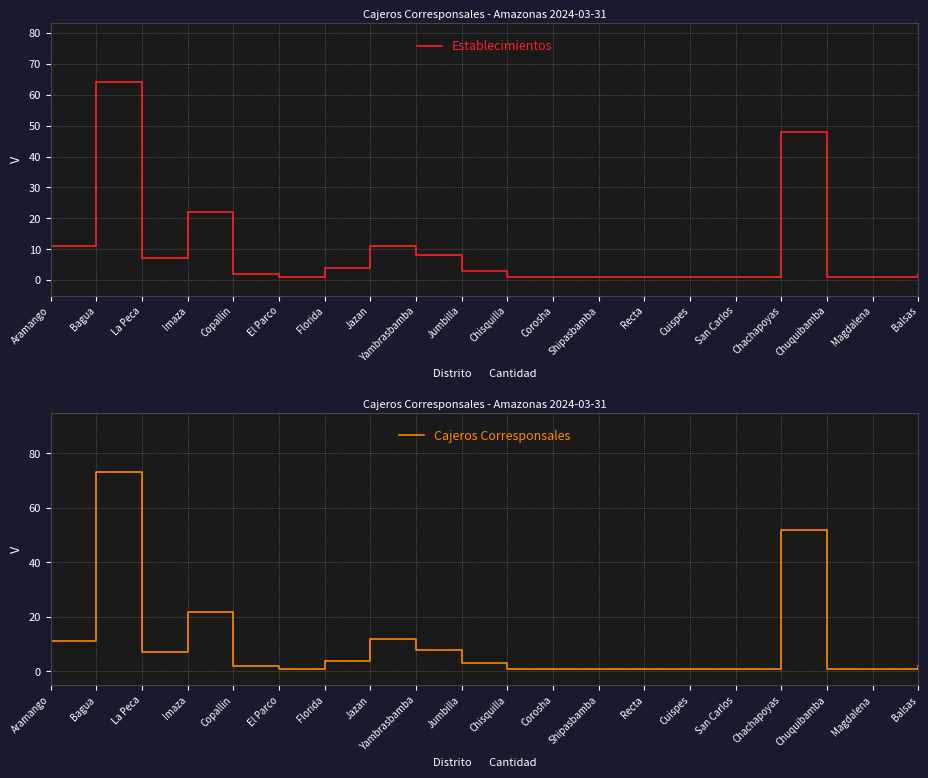

Which series changed the most between Chachapoyas and Balsas?

Cajeros Corresponsales